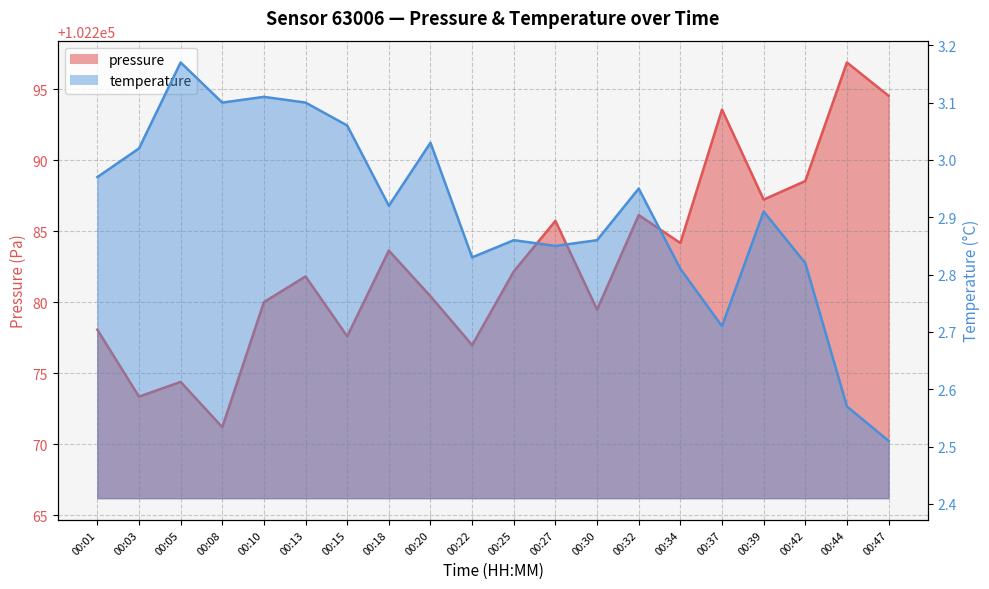

What is the difference between the maximum and minimum values in the temperature series?

0.7